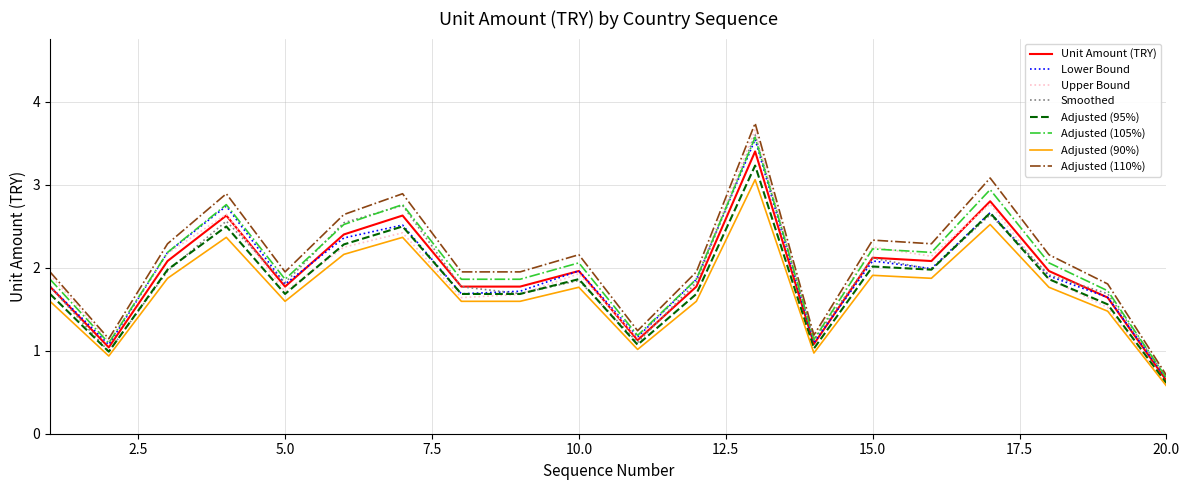

What is the smallest value displayed?

0.6